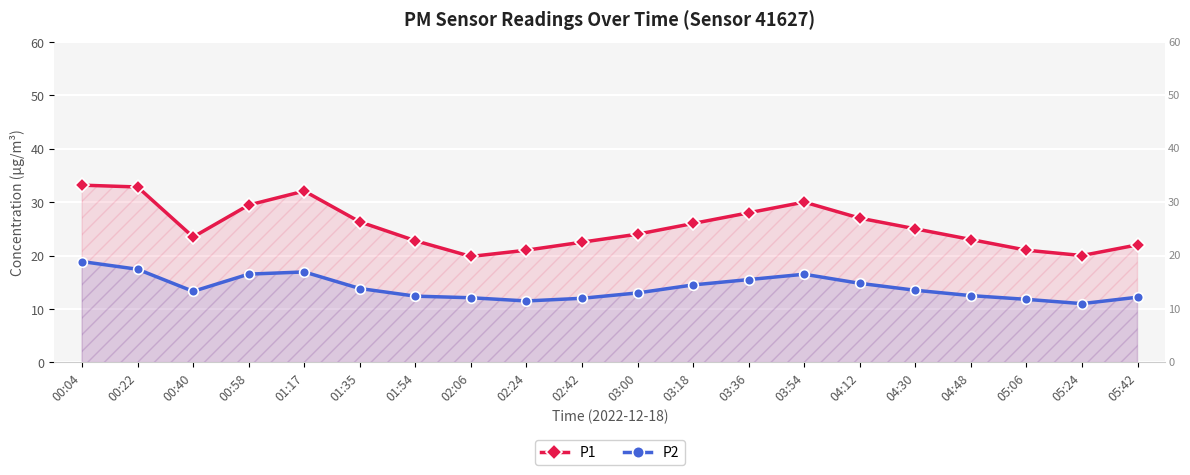

True or false: P2 and P1 cross at least once.

False